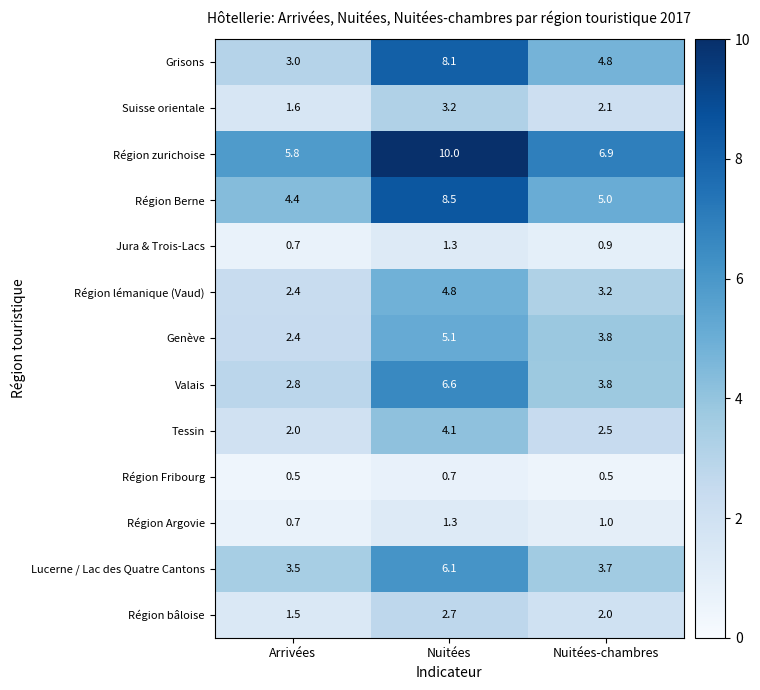

Where is Région lémanique (Vaud) nearest to the value 3?

Nuitées-chambres